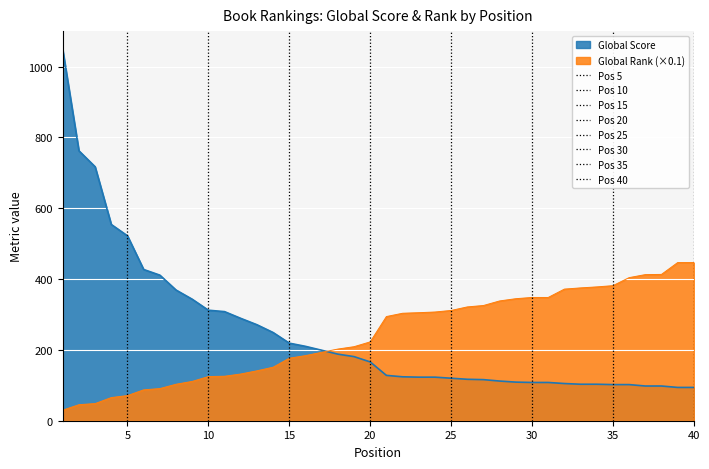

Where is Global Score nearest to the value 570?

4